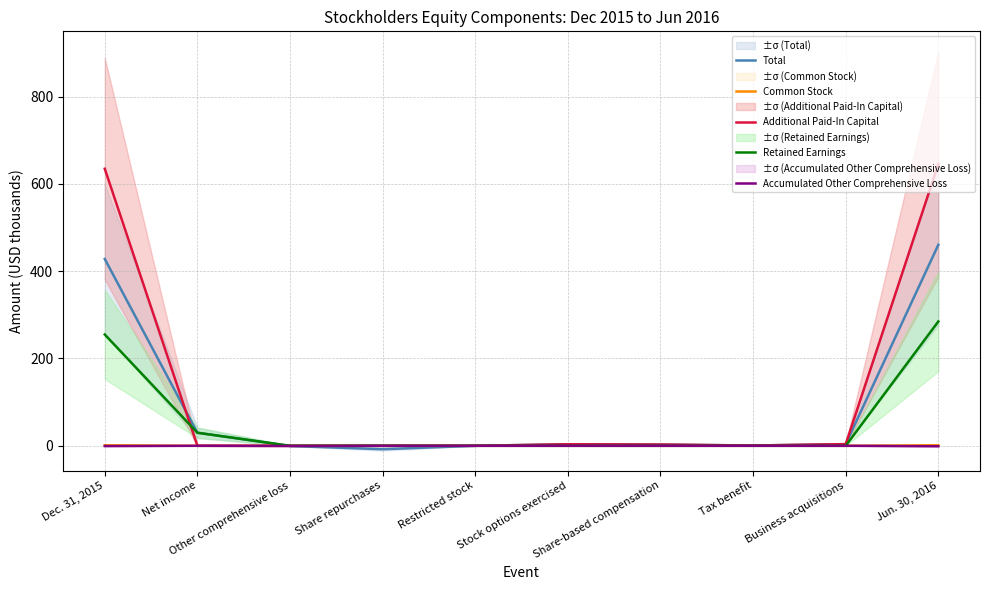

Between Jun. 30, 2016 and Business acquisitions, which is larger?

Jun. 30, 2016